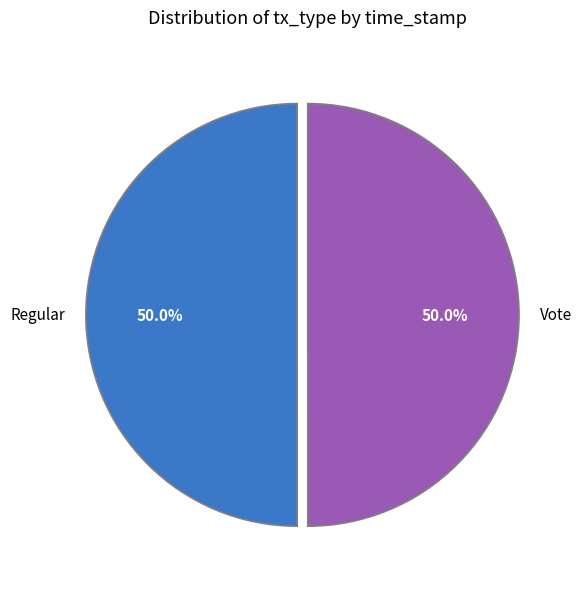

What percentage is NOT represented by Regular?

50.0%